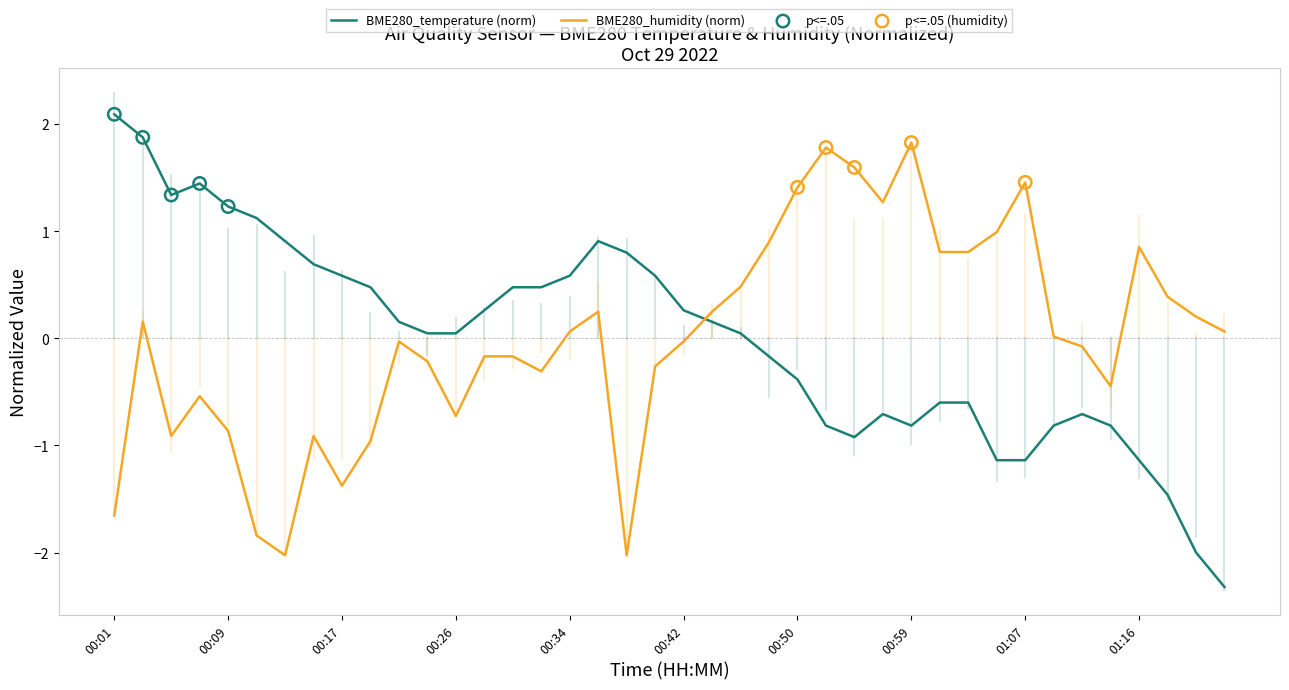

What are all the series names shown in the legend?

BME280_temperature, BME280_humidity